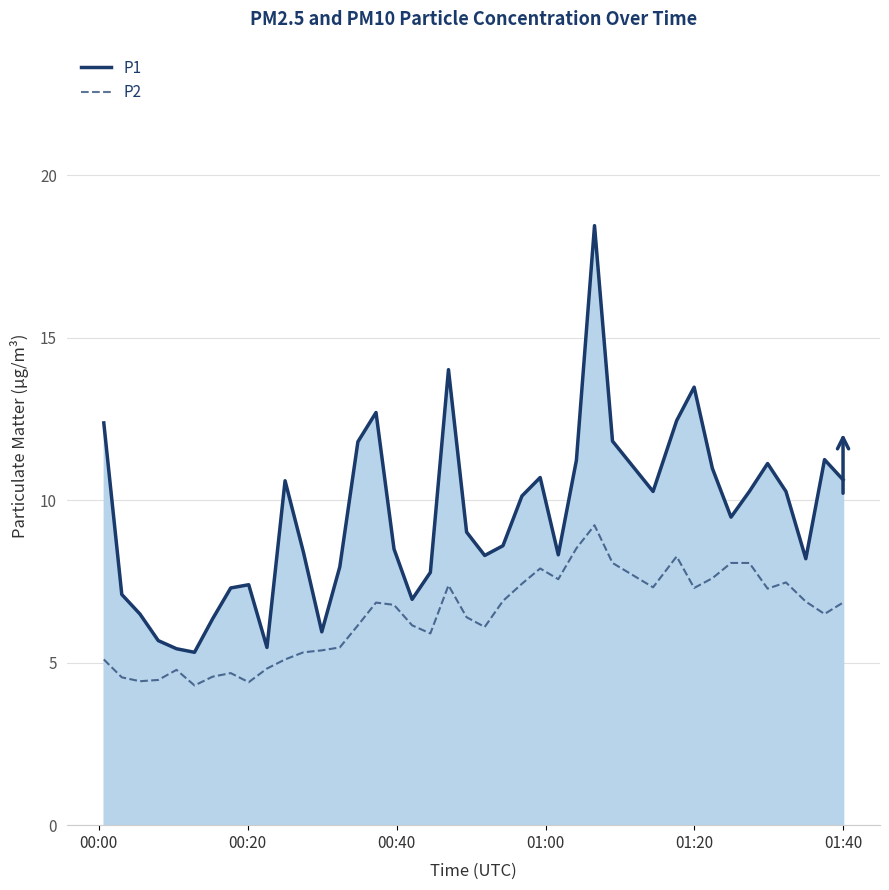

How many lines are shown in the chart?

2